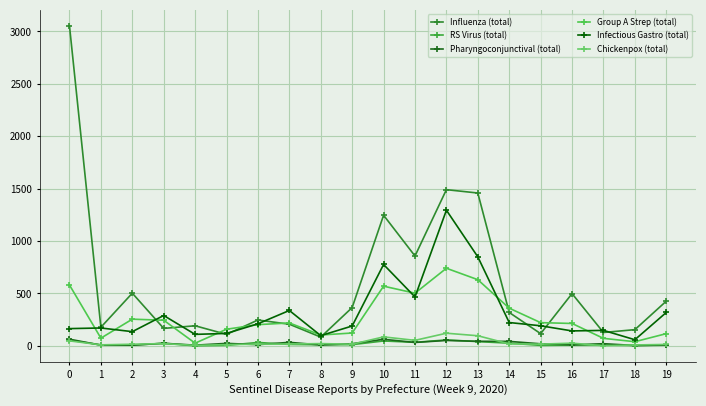

In Infectious Gastro (total), how many points are higher than both neighbors (excluding endpoints)?

6